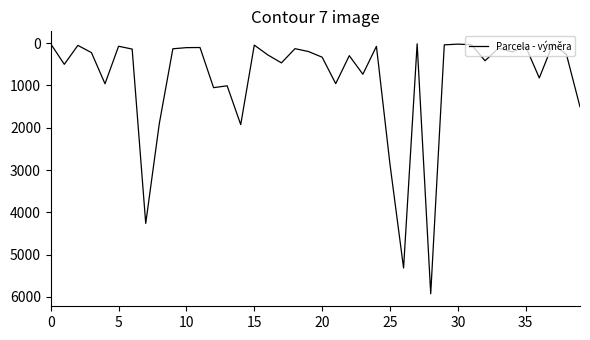

What is the difference between the maximum and minimum values?

5908